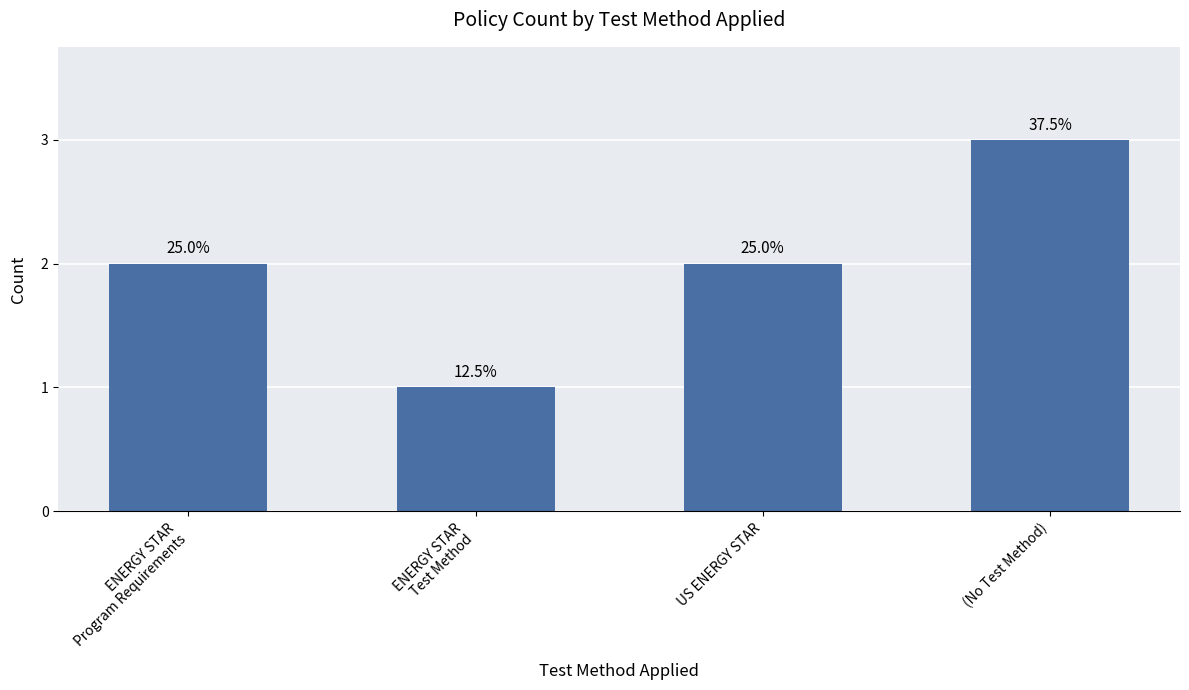

Approximately how many times larger is the value at (No Test Method) compared to US ENERGY STAR?

1.5